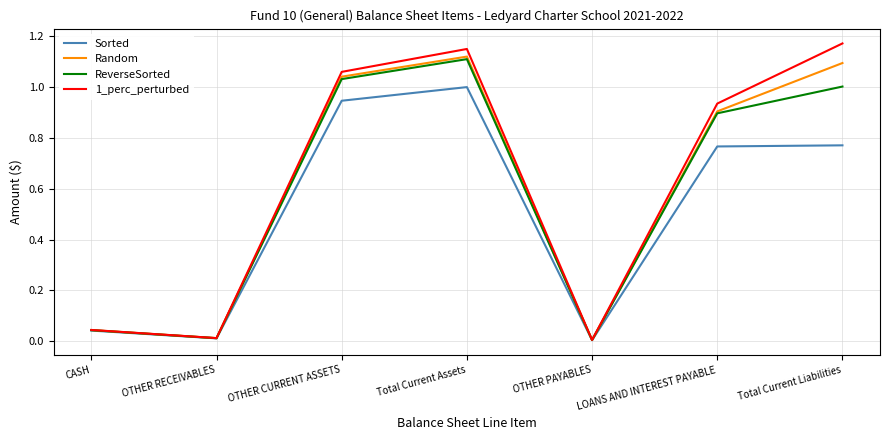

Which category has the highest value in the Sorted series?

Total Current Assets